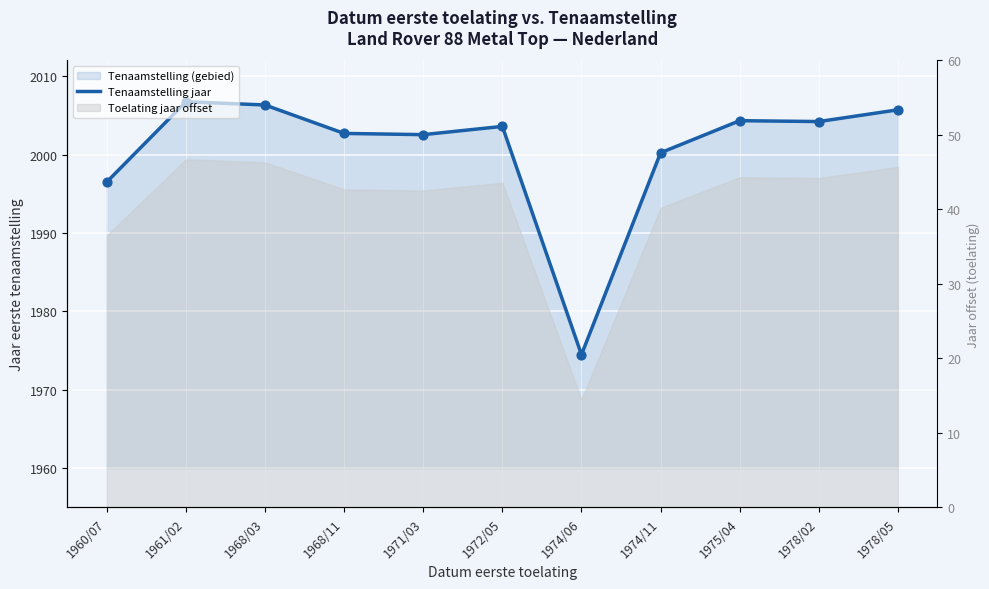

Which has a higher value, 1968/11 or 1972/05?

1972/05